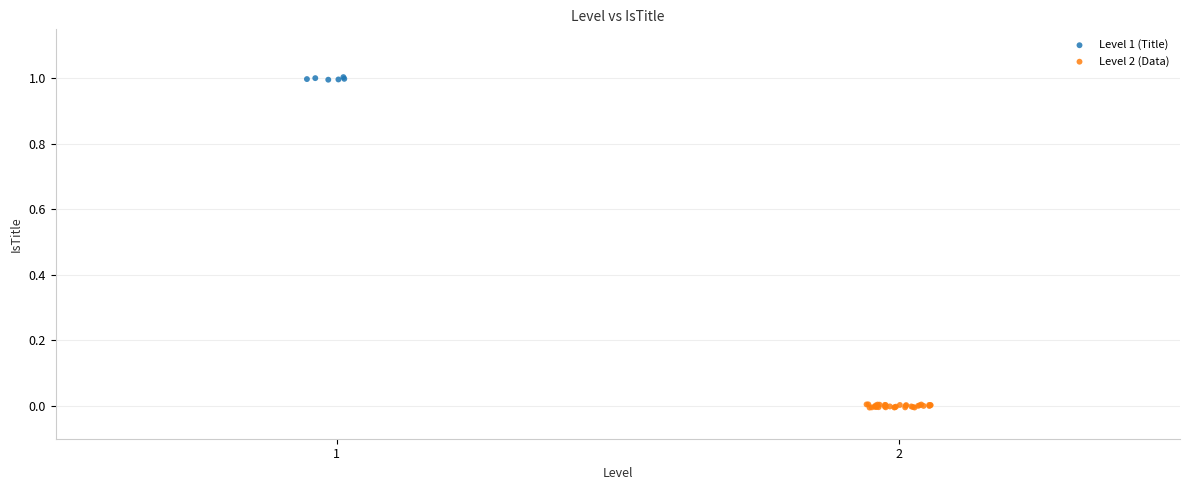

Which series has the widest spread of Y values?

Level 2 (Data)